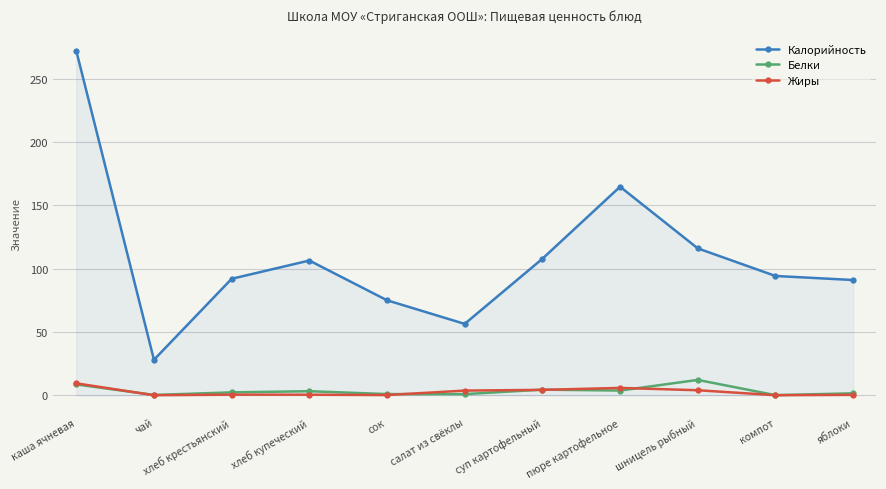

Is it true that Калорийность equals 167.6 at суп картофельный?

False